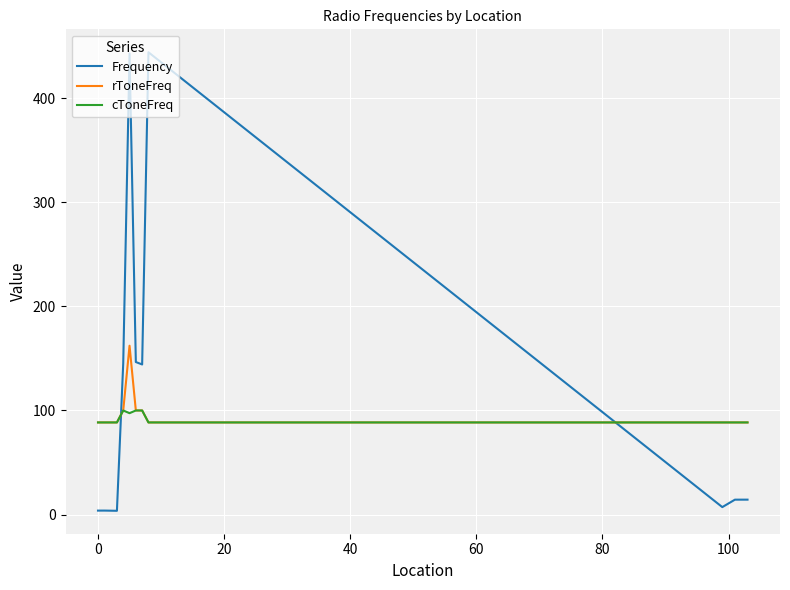

True or false: rToneFreq and Frequency intersect in this chart.

True